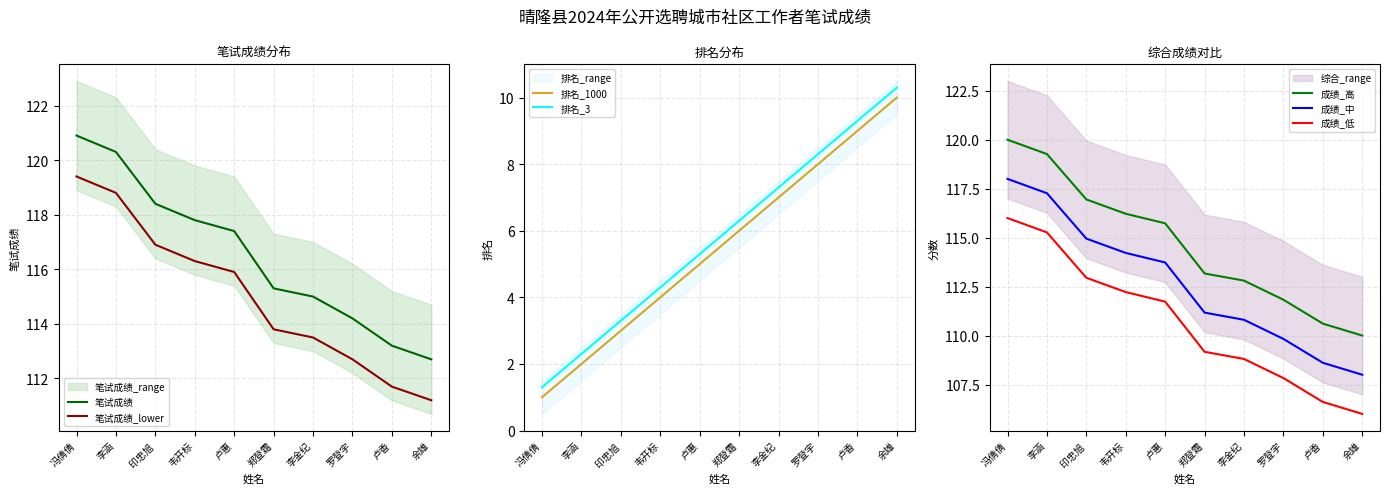

At how many categories does at least one series exceed 89?

10